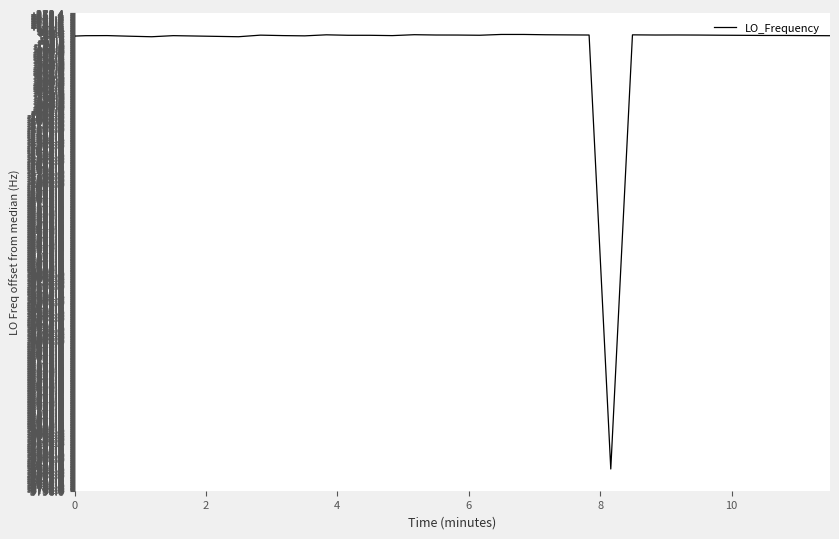

Does the chart display data point markers on the line(s)?

No